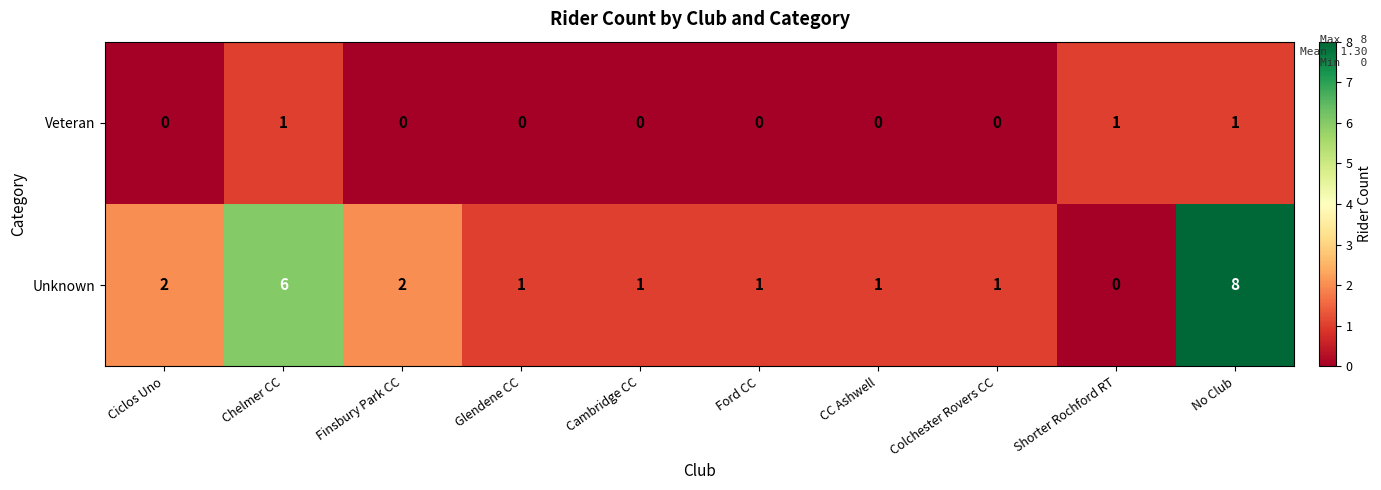

What is the sum of the Unknown values at Finsbury Park CC and No Club?

10